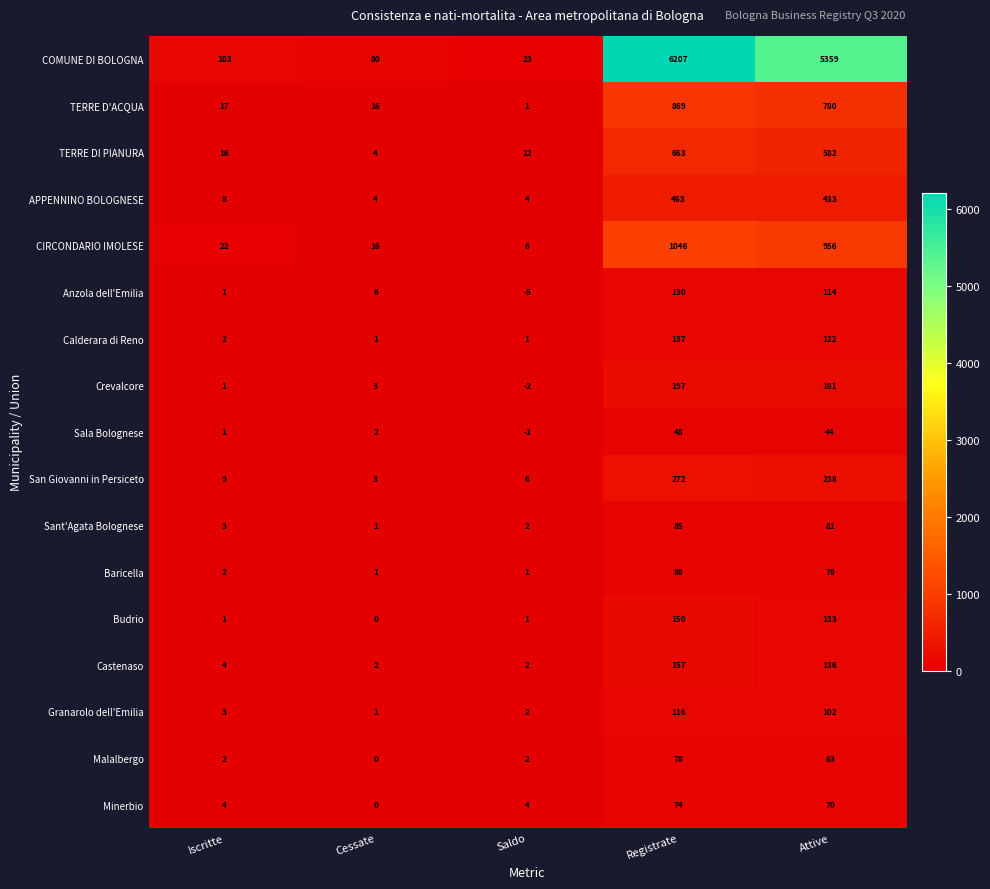

True or false: TERRE D'ACQUA has a value of 17 at Iscritte.

True